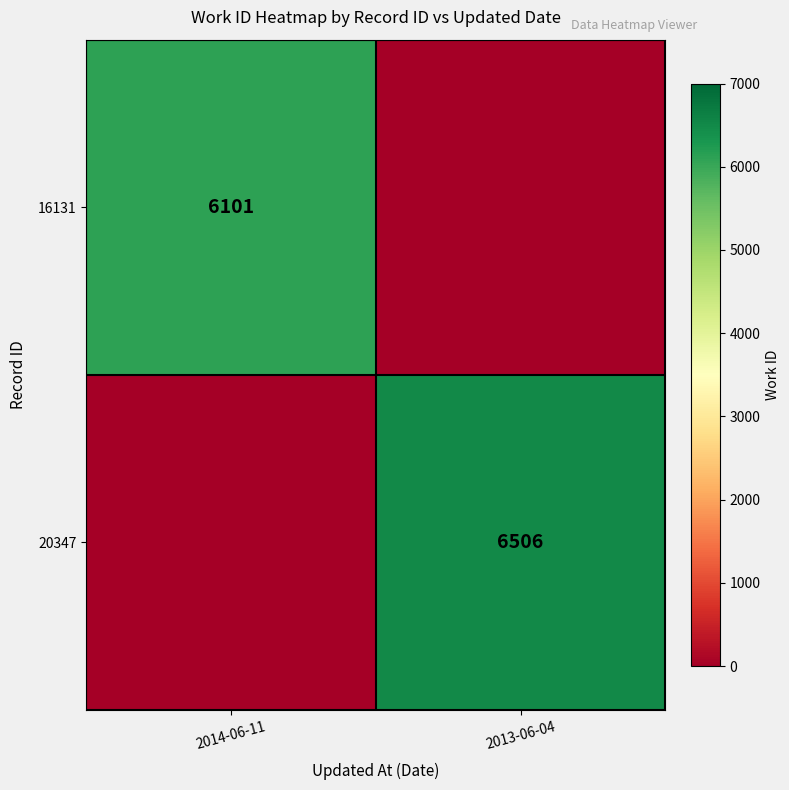

The value of 20347 at 2013-06-04 is 6506. True or false?

True